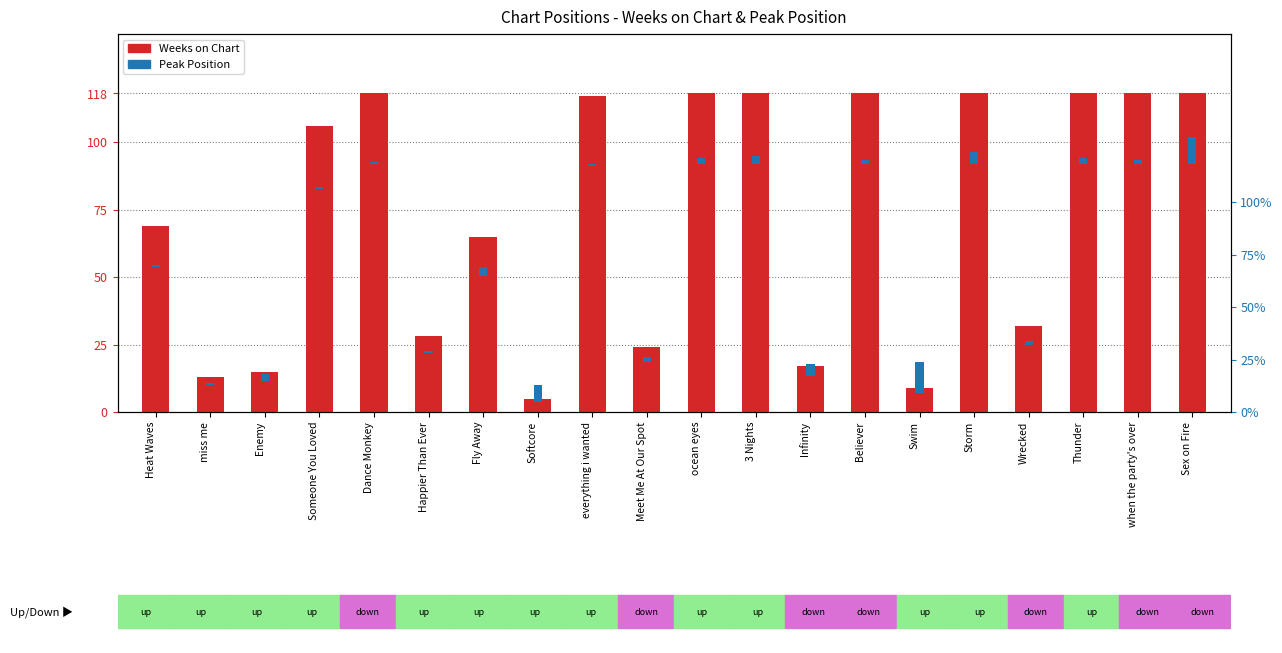

What is the total value across all series at Believer?

120